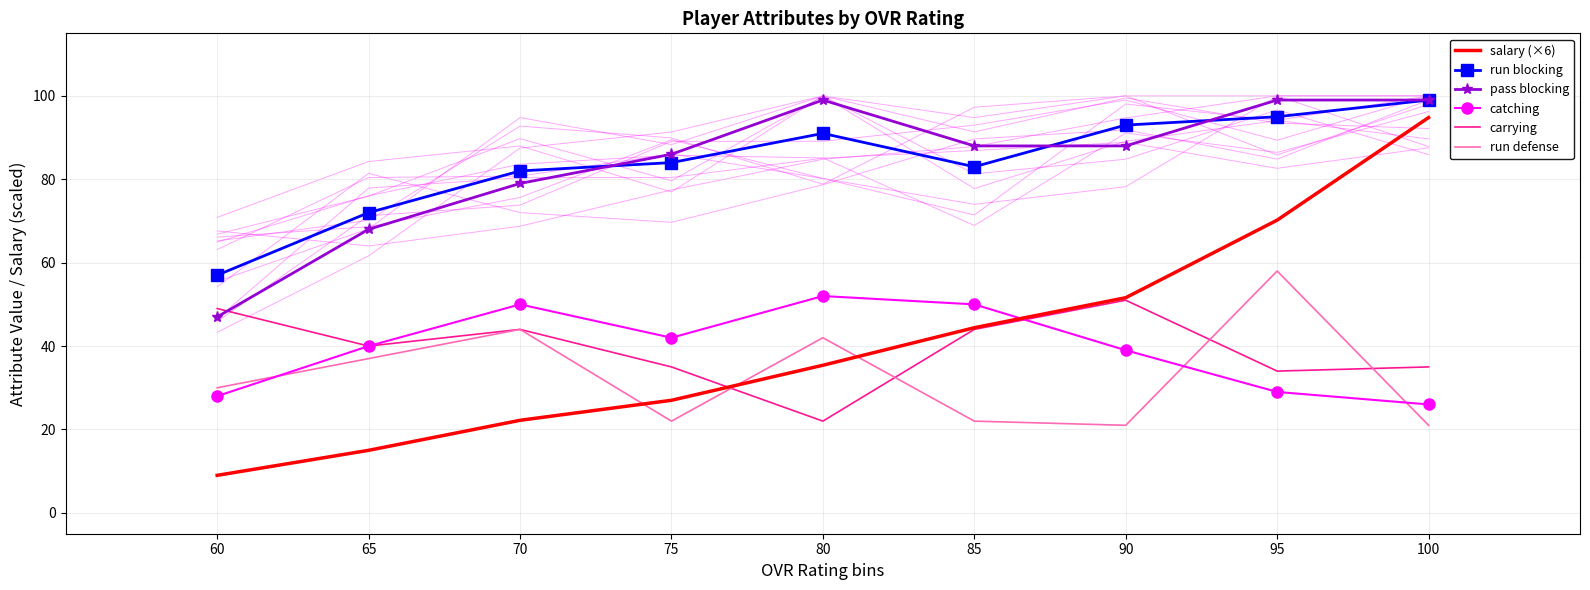

The run blocking series shows 139.0 at 70. True or false?

False